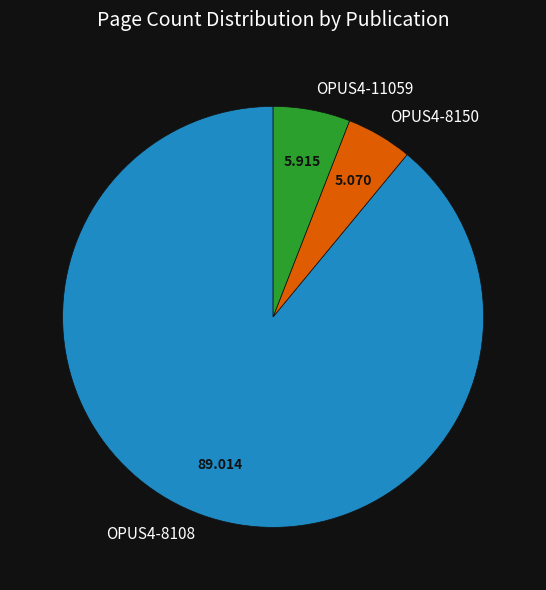

Combined, do OPUS4-11059 and OPUS4-8150 account for over 50%?

No